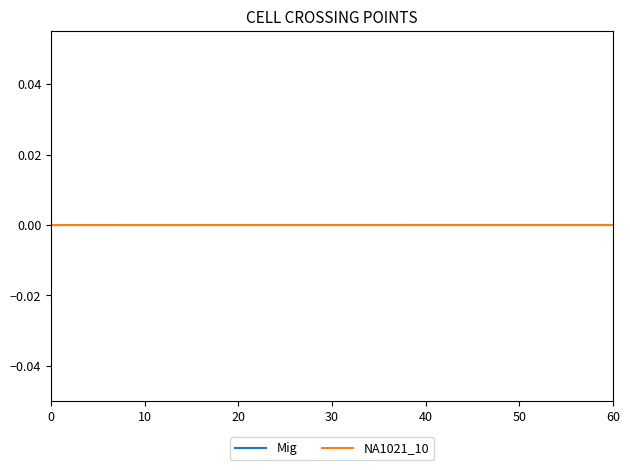

True or false: NA1021_10 has a value of 0.0 at 30.

True